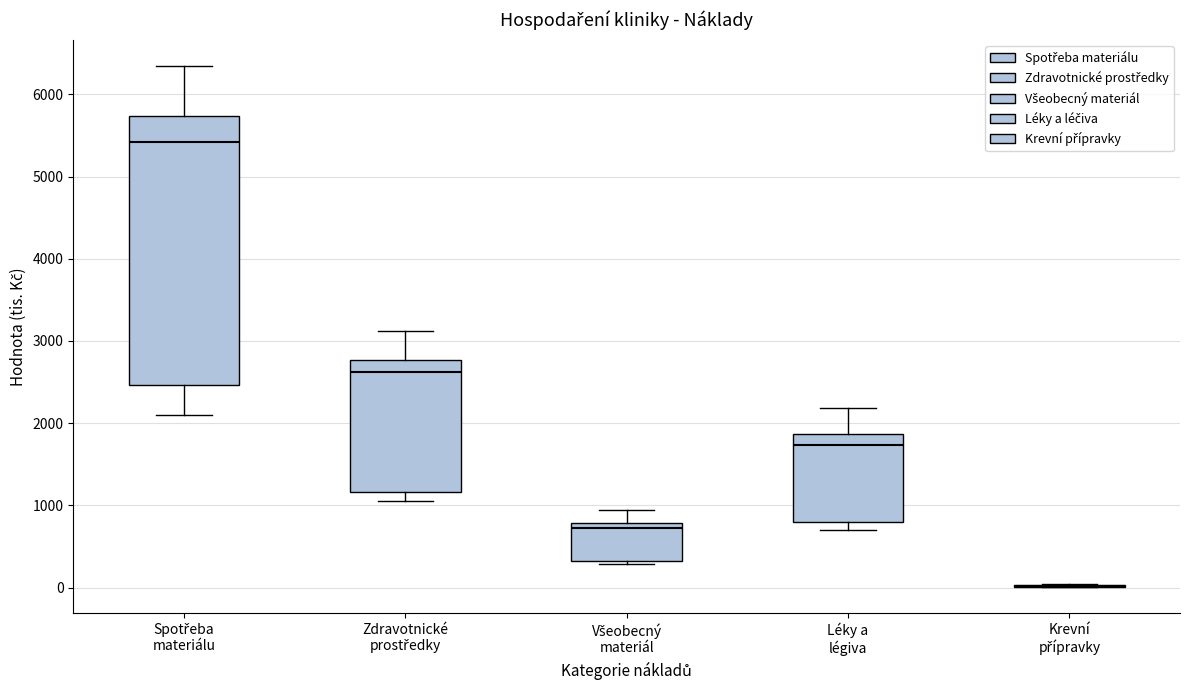

Which box is the tallest, from its lower edge to its upper edge?

Spotřeba materiálu